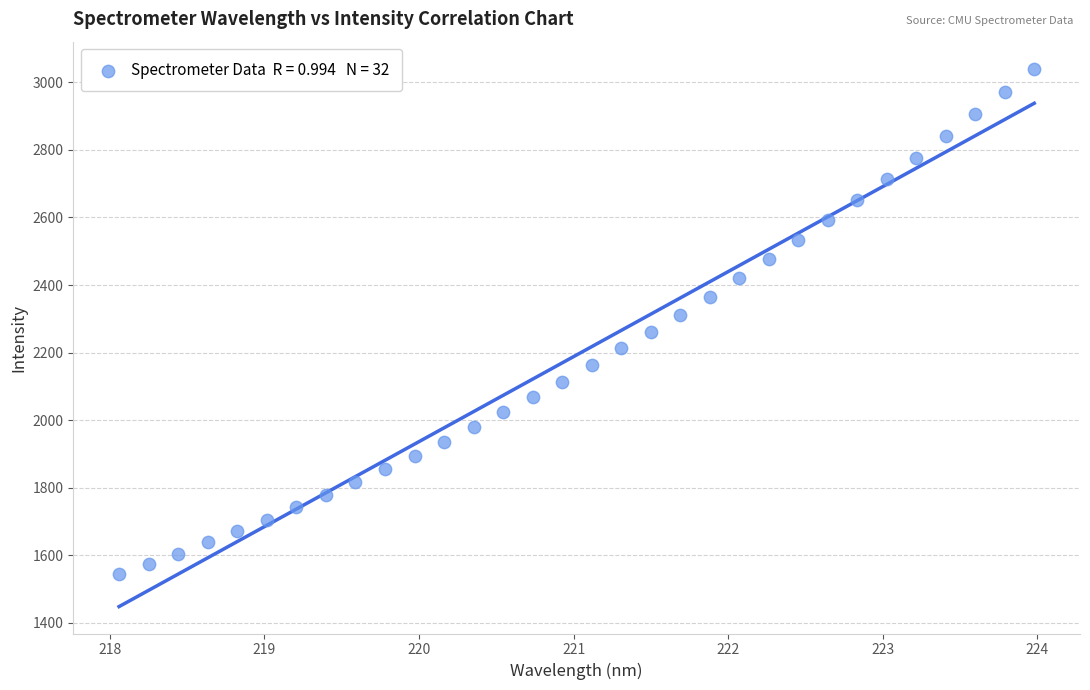

What is the range of Y values (max minus min)?

1496.2